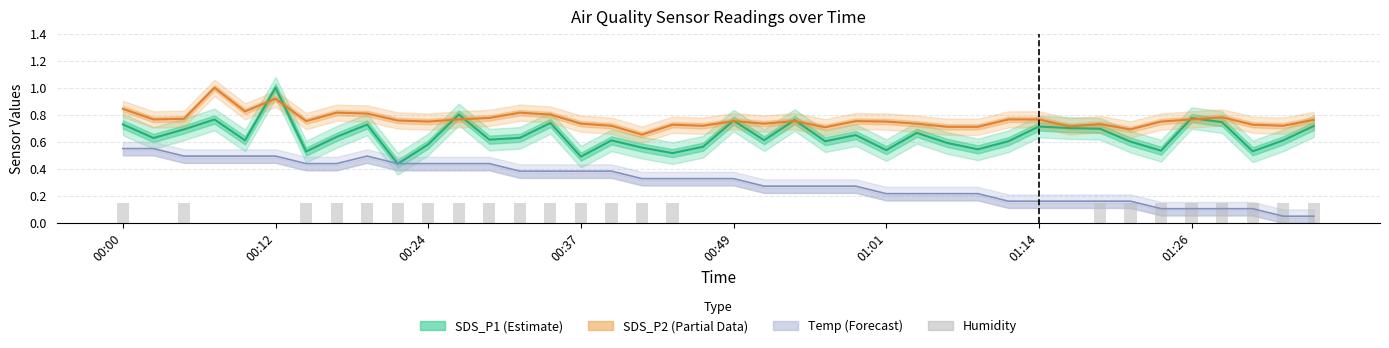

Reading left to right, list all the values displayed in this chart.

SDS_P1 (Estimate): 0.7	0.6	0.7	0.8	0.6	1.0	0.5	0.6	0.7	0.4	0.6	0.8	0.6	0.6	0.7	0.5	0.6	0.6	0.5	0.6	0.8	0.6	0.8	0.6	0.6	0.5	0.7	0.6	0.5	0.6	0.7	0.7	0.7	0.6	0.5	0.8	0.7	0.5	0.6	0.7
SDS_P2 (Partial): 0.8	0.8	0.8	1.0	0.8	0.9	0.8	0.8	0.8	0.8	0.7	0.8	0.8	0.8	0.8	0.7	0.7	0.7	0.7	0.7	0.8	0.7	0.8	0.7	0.8	0.7	0.7	0.7	0.7	0.8	0.8	0.7	0.7	0.7	0.7	0.8	0.8	0.7	0.7	0.8
Temp (Forecast): 0.5	0.5	0.5	0.5	0.5	0.5	0.4	0.4	0.5	0.4	0.4	0.4	0.4	0.4	0.4	0.4	0.4	0.3	0.3	0.3	0.3	0.3	0.3	0.3	0.3	0.2	0.2	0.2	0.2	0.2	0.2	0.2	0.2	0.2	0.1	0.1	0.1	0.1	0.1	0.1
Humidity: 0.1	0.0	0.1	0.0	0.0	0.0	0.1	0.1	0.1	0.1	0.1	0.1	0.1	0.1	0.1	0.1	0.1	0.1	0.1	0.0	0.0	0.0	0.0	0.0	0.0	0.0	0.0	0.0	0.0	0.0	0.0	0.0	0.1	0.1	0.1	0.1	0.1	0.1	0.1	0.1